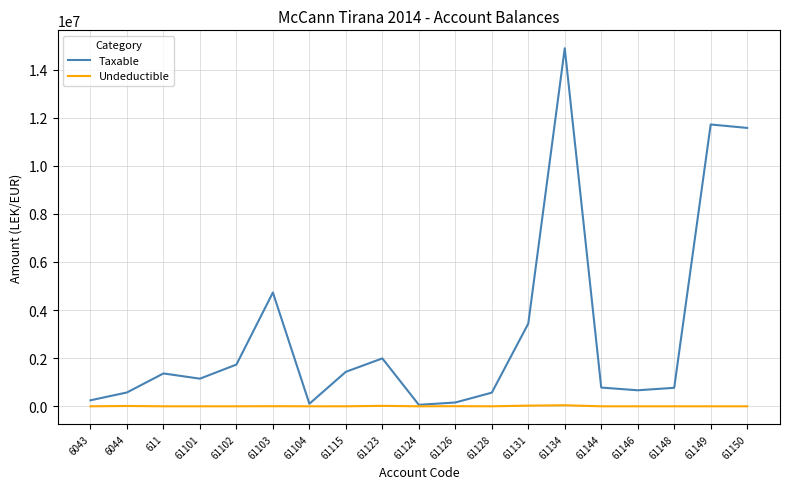

At which category is the sum across all series the highest?

61134